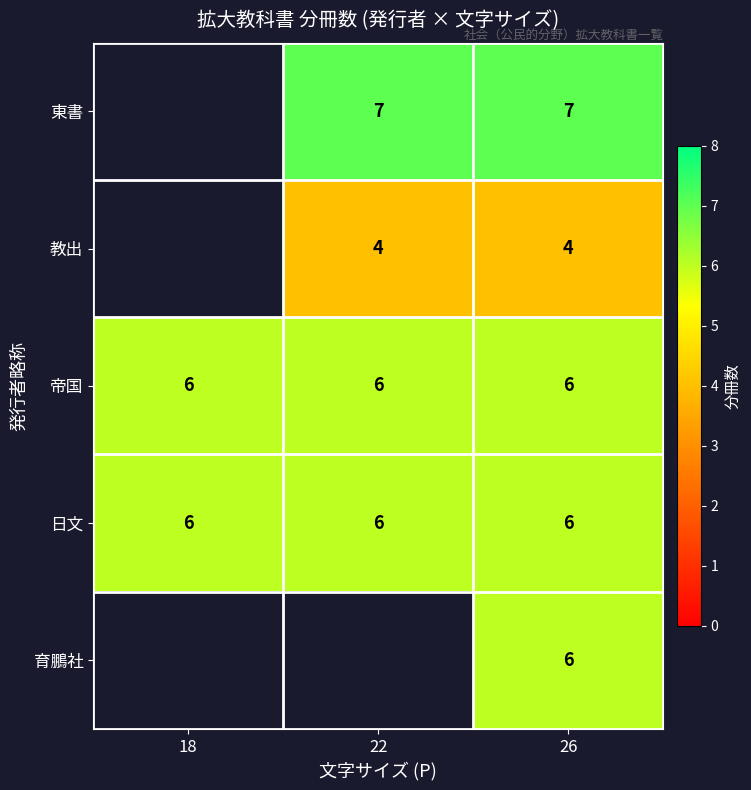

Between 18 and 22, which is larger?

22